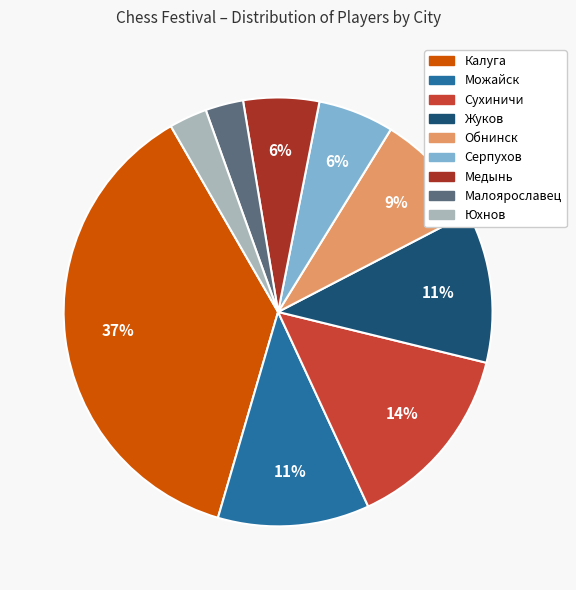

How many slices are in this pie chart?

9